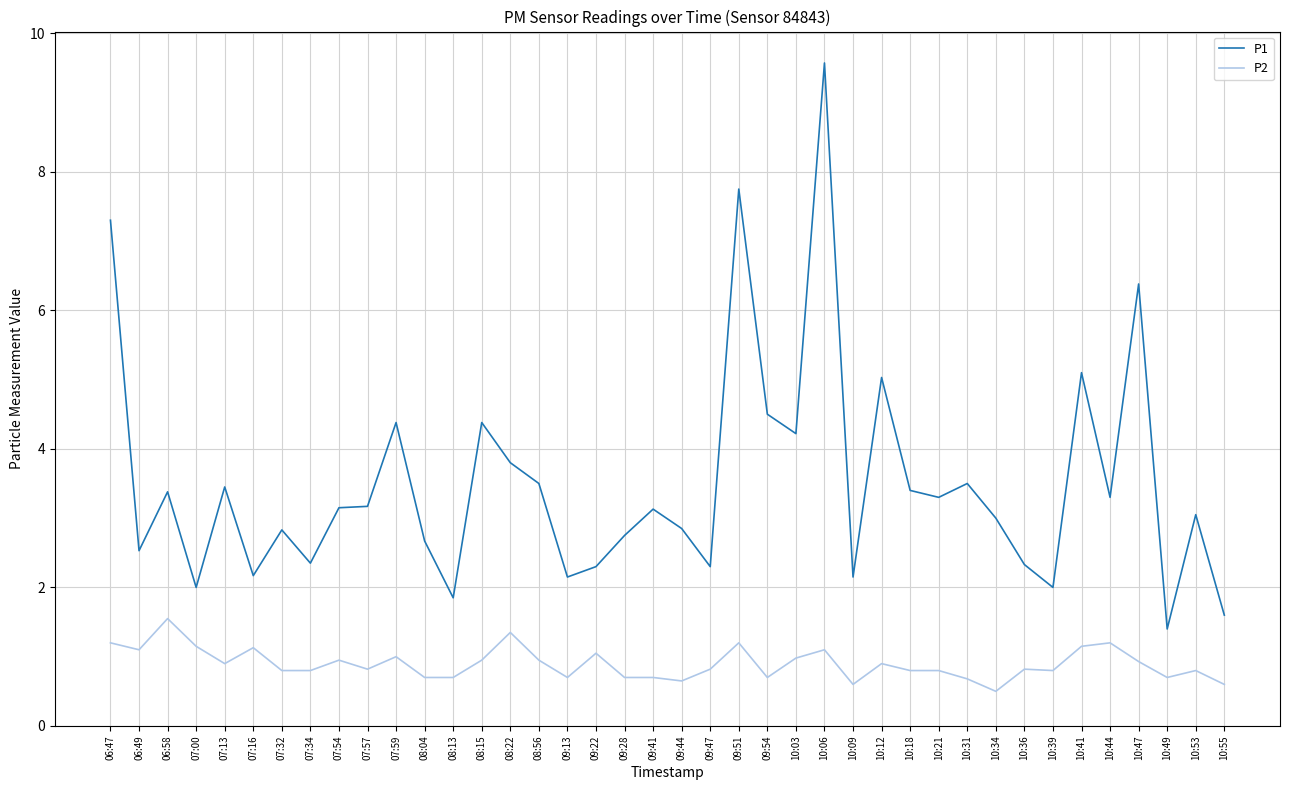

What is the minimum value for P2?

0.5